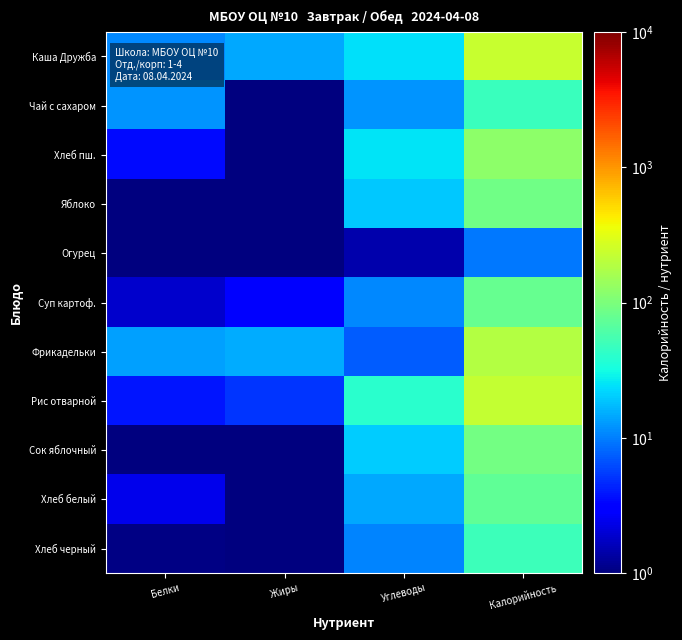

What is the maximum value shown in the chart?

231.7